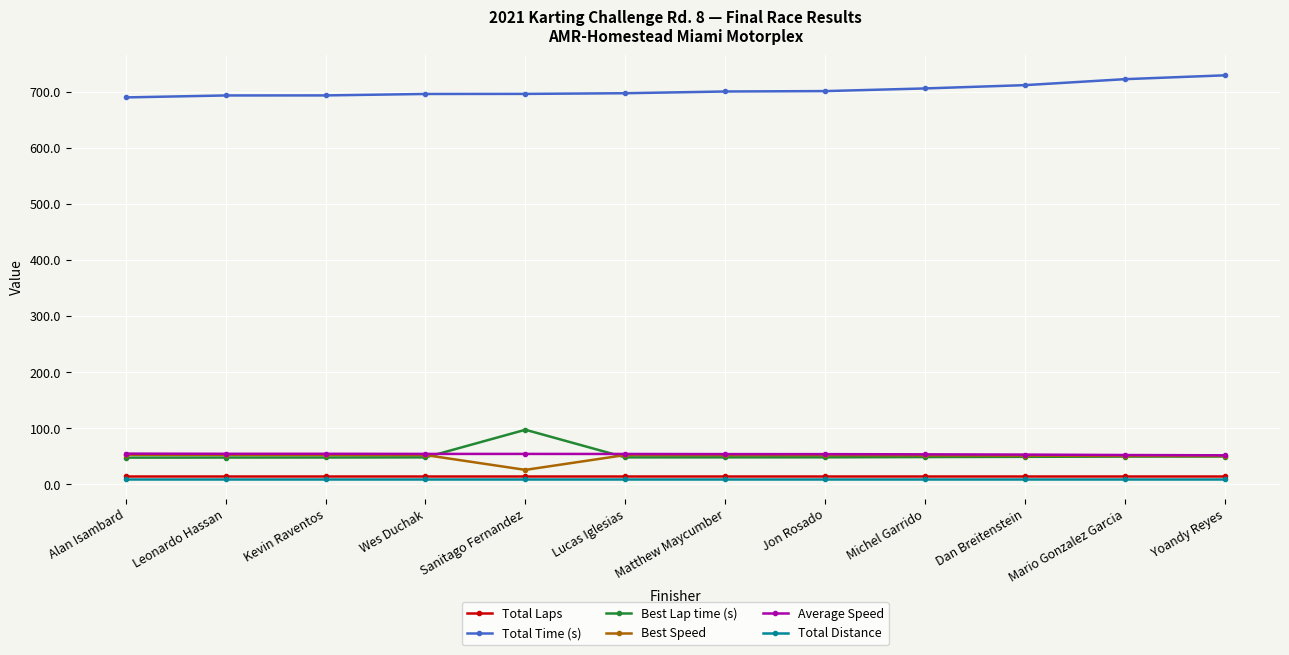

What is the minimum value for Total Time (s)?

689.7